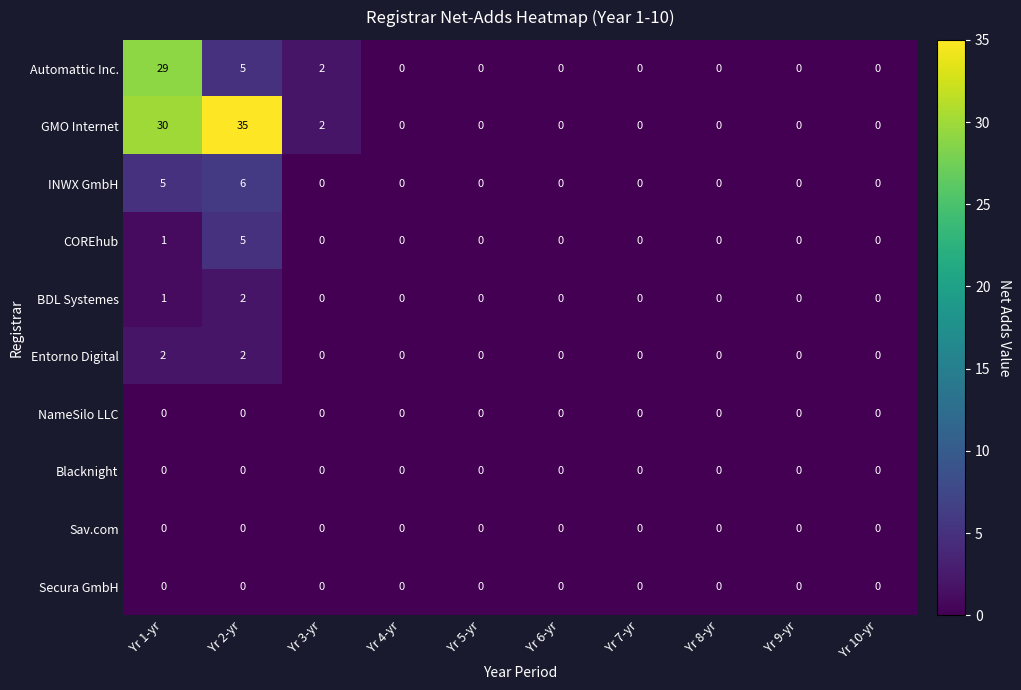

Count the number of categories in the chart.

10